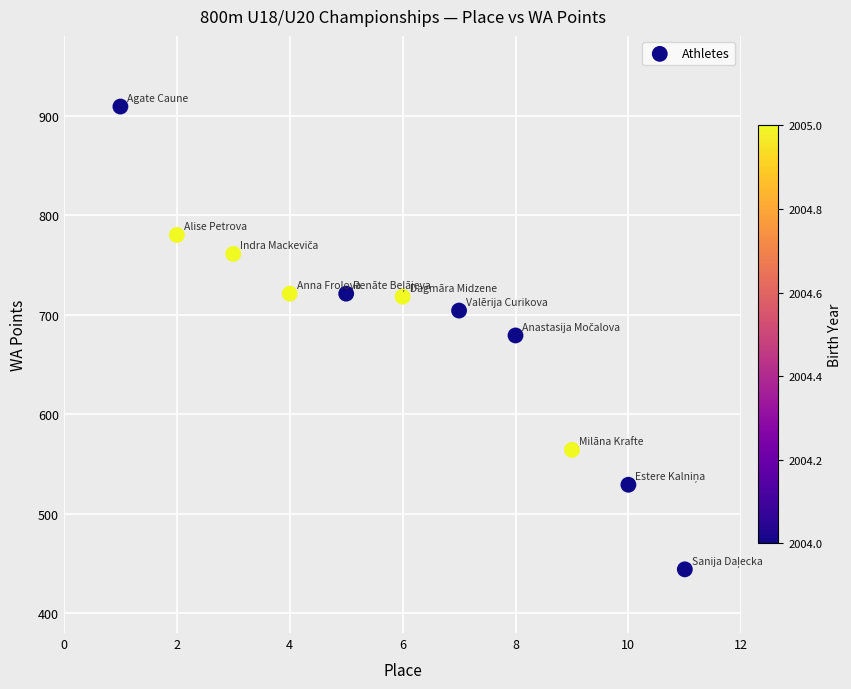

What is the range of X values (max minus min)?

10